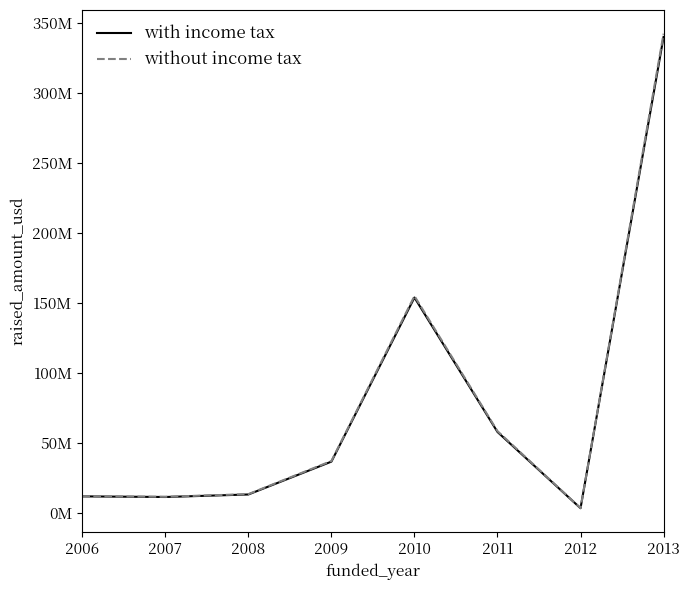

Is this an area chart (filled region under the line)?

No